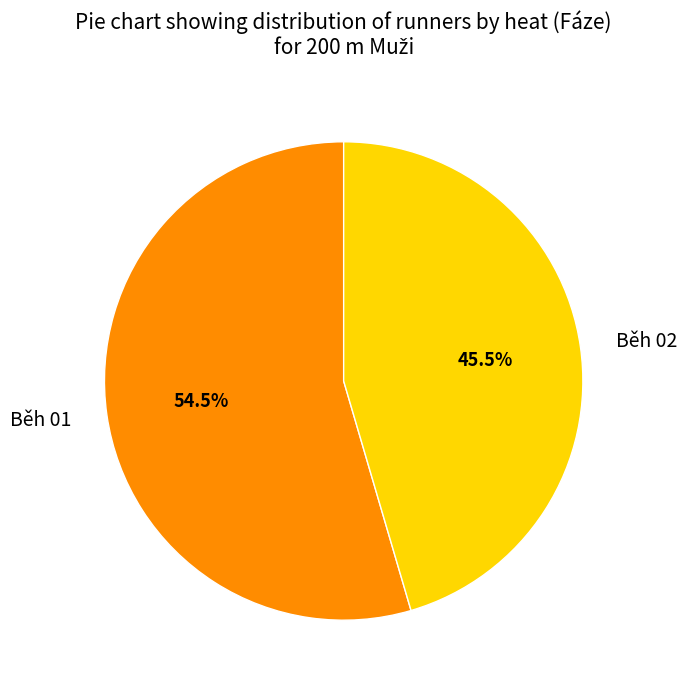

Does Běh 01 account for over 50% of the chart?

Yes